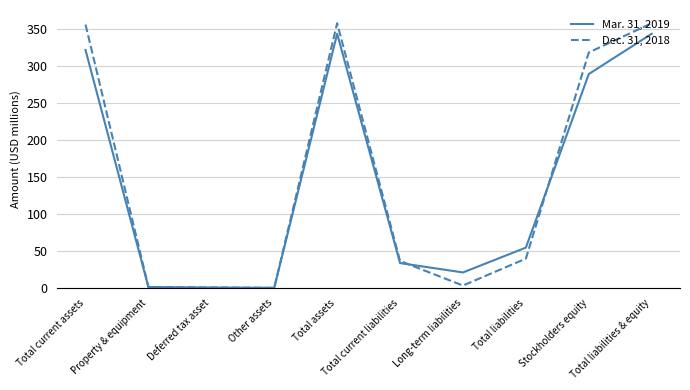

What is the maximum value shown in the chart?

357.2